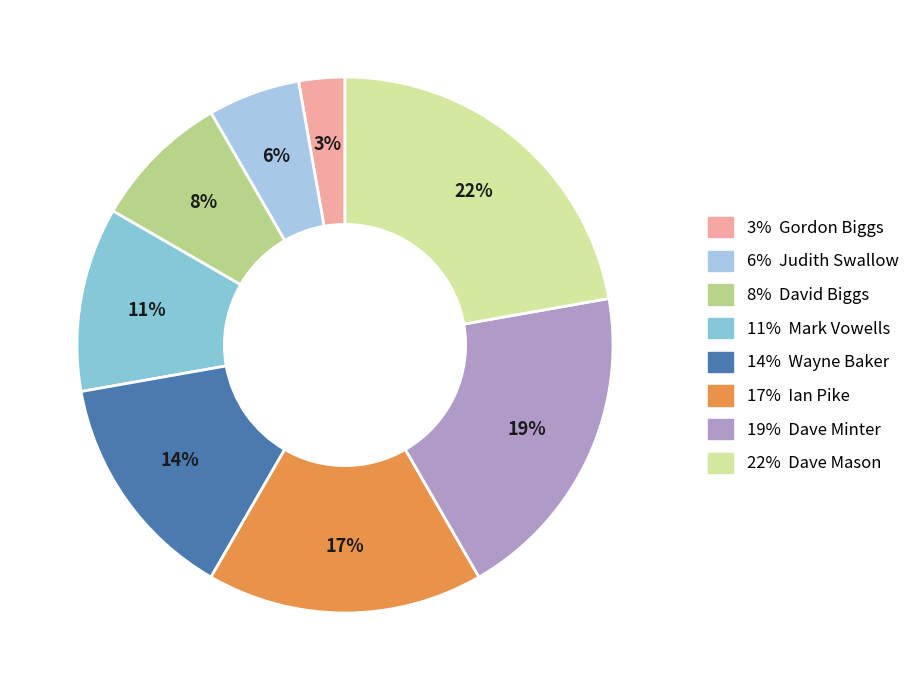

Does any single category account for the majority?

No